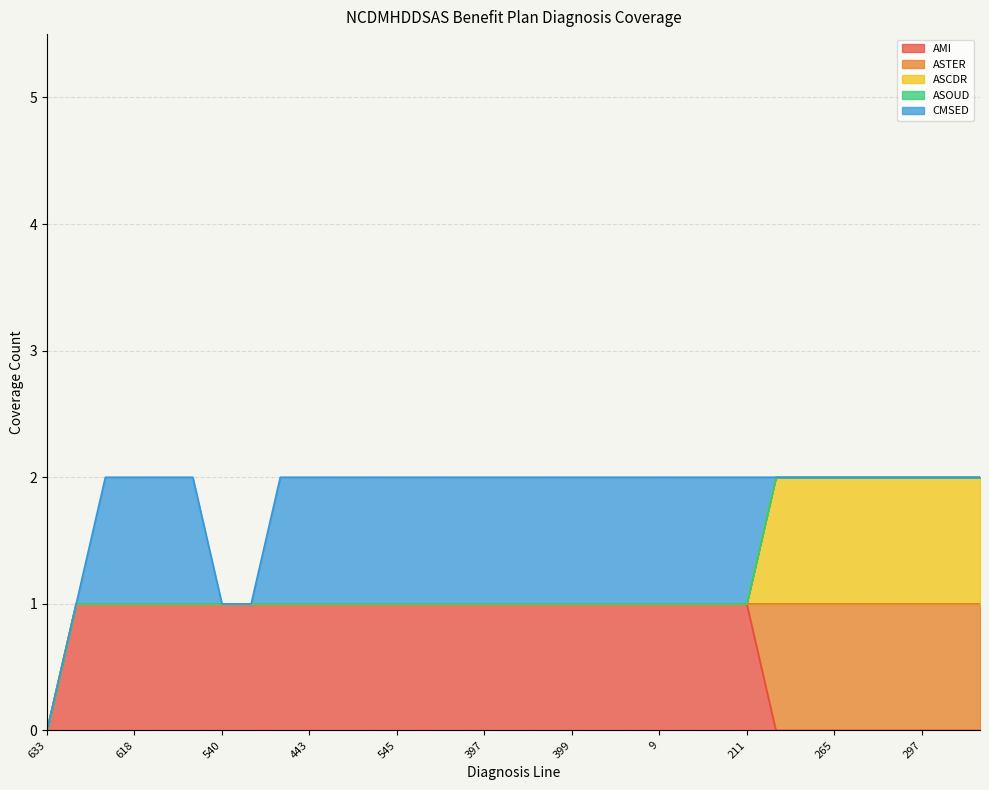

Reading left to right, transcribe all the data shown in this chart.

AMI: 0	1	1	1	1	1	1	1	1	1	1	1	1	1	1	1	1	1	1	1	1	1	1	1	1	0	0	0	0	0	0	0	0
ASTER: 0	0	0	0	0	0	0	0	0	0	0	0	0	0	0	0	0	0	0	0	0	0	0	0	0	1	1	1	1	1	1	1	1
ASCDR: 0	0	0	0	0	0	0	0	0	0	0	0	0	0	0	0	0	0	0	0	0	0	0	0	0	1	1	1	1	1	1	1	1
ASOUD: 0	0	0	0	0	0	0	0	0	0	0	0	0	0	0	0	0	0	0	0	0	0	0	0	0	0	0	0	0	0	0	0	0
CMSED: 0	0	1	1	1	1	0	0	1	1	1	1	1	1	1	1	1	1	1	1	1	1	1	1	1	0	0	0	0	0	0	0	0